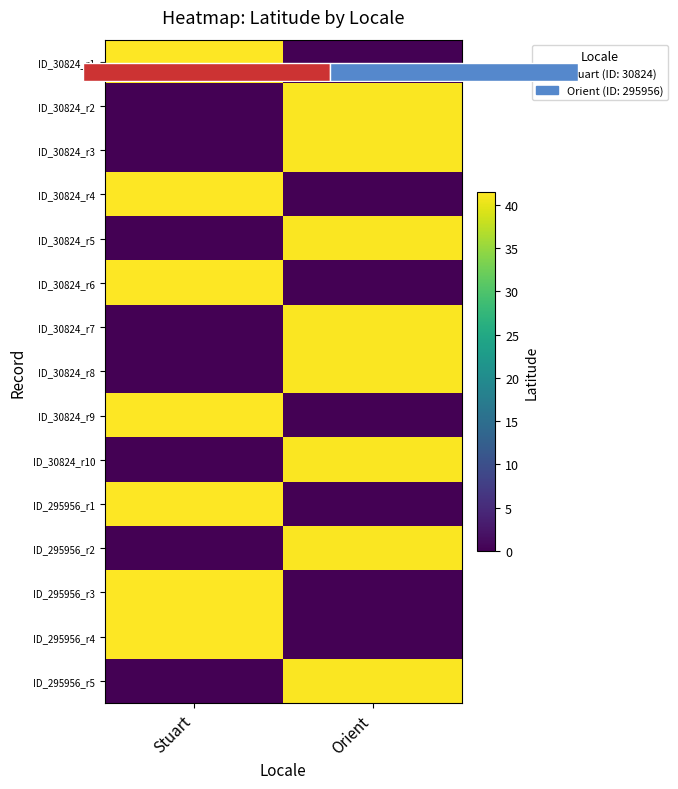

What is the average value of the ID_30824_r7 series?

20.6